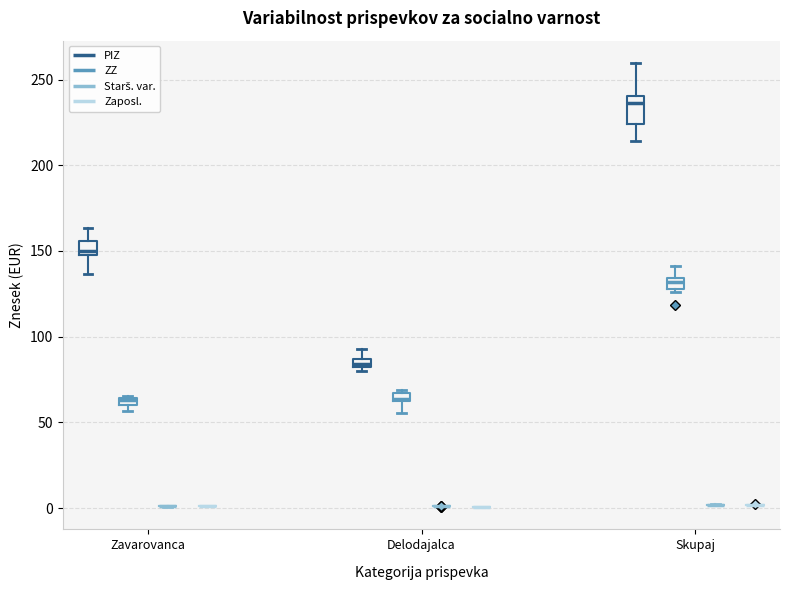

Which box is the tallest, from its lower edge to its upper edge?

Skupaj (PIZ)